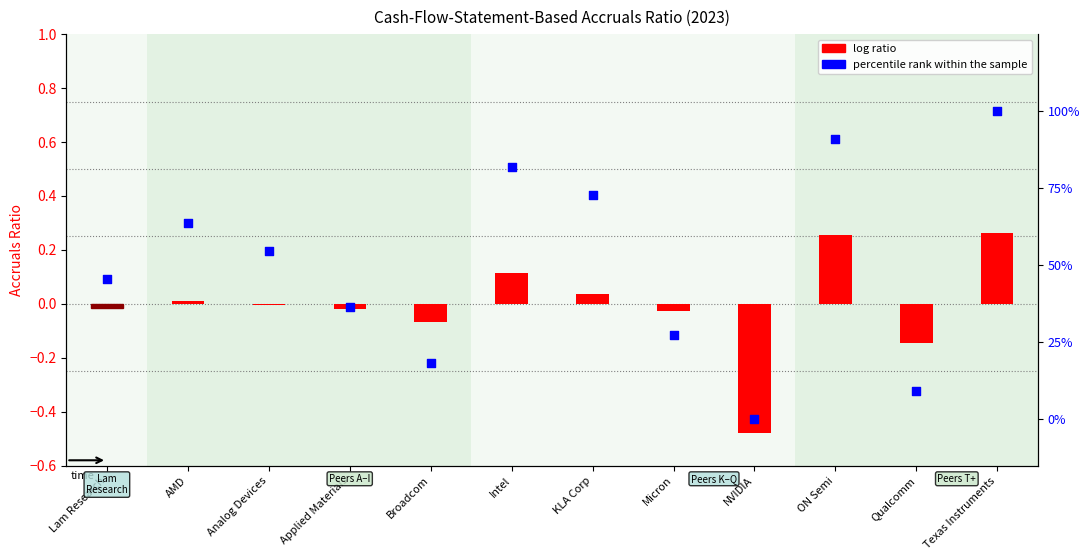

At which category is the sum across all series the highest?

Texas Instruments